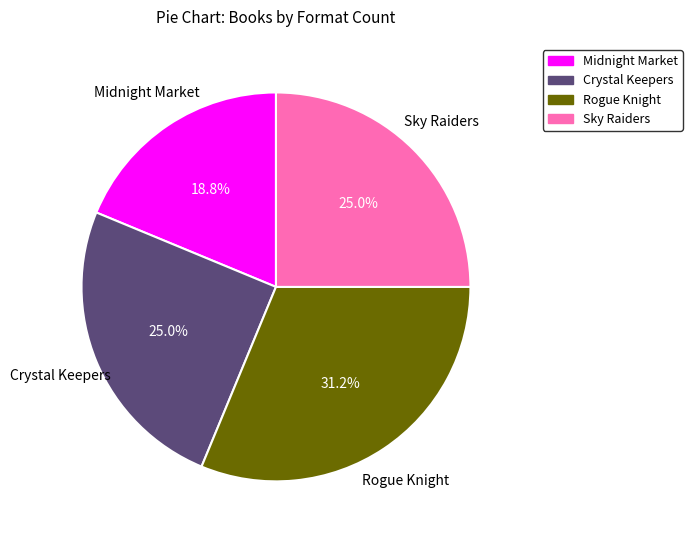

To the nearest percent, what is the average slice percentage?

25%